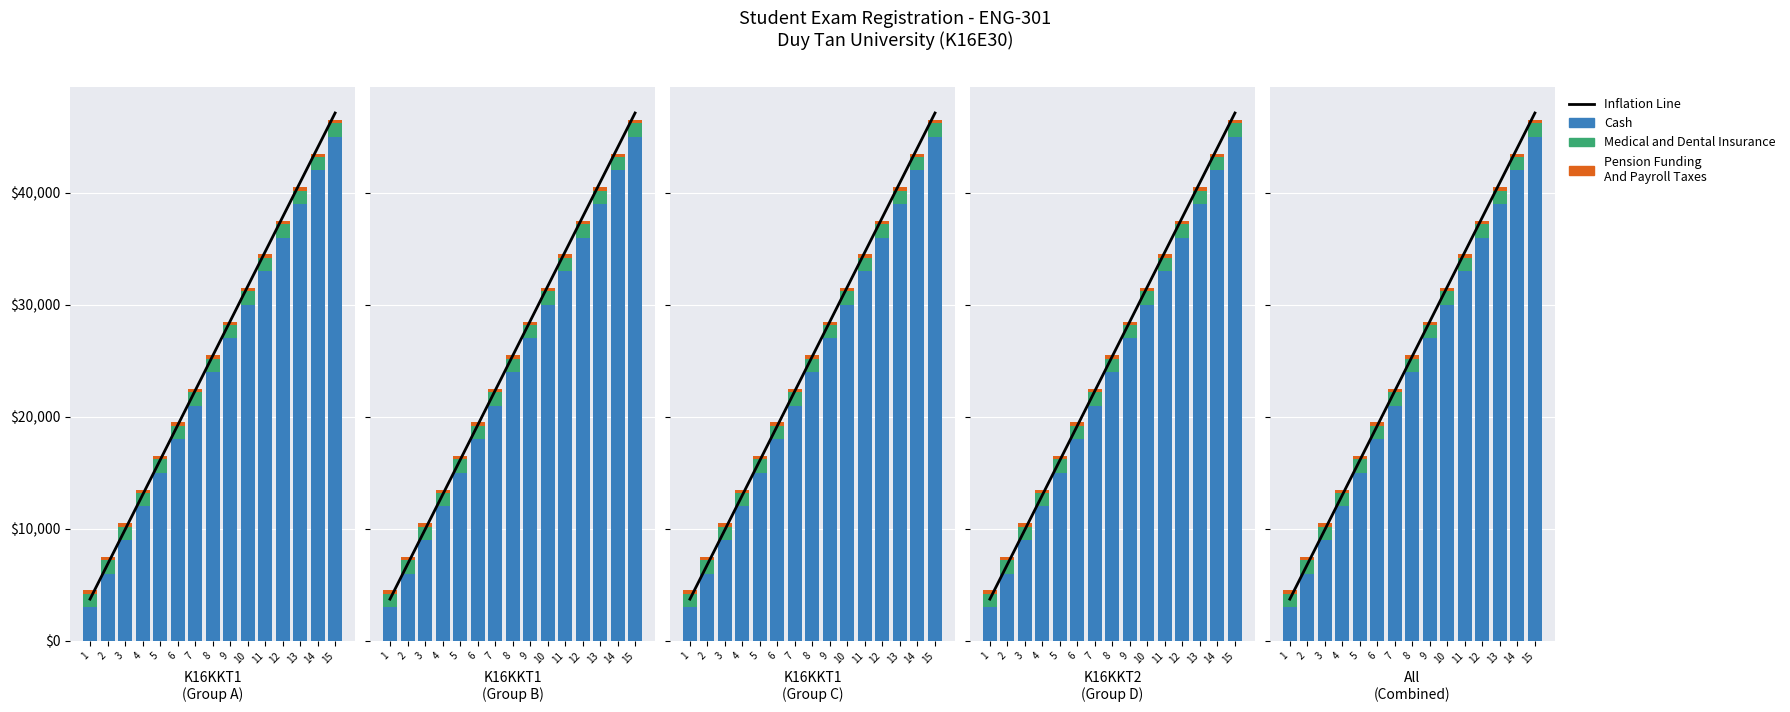

What is the total value across all series at 15?

93620.0